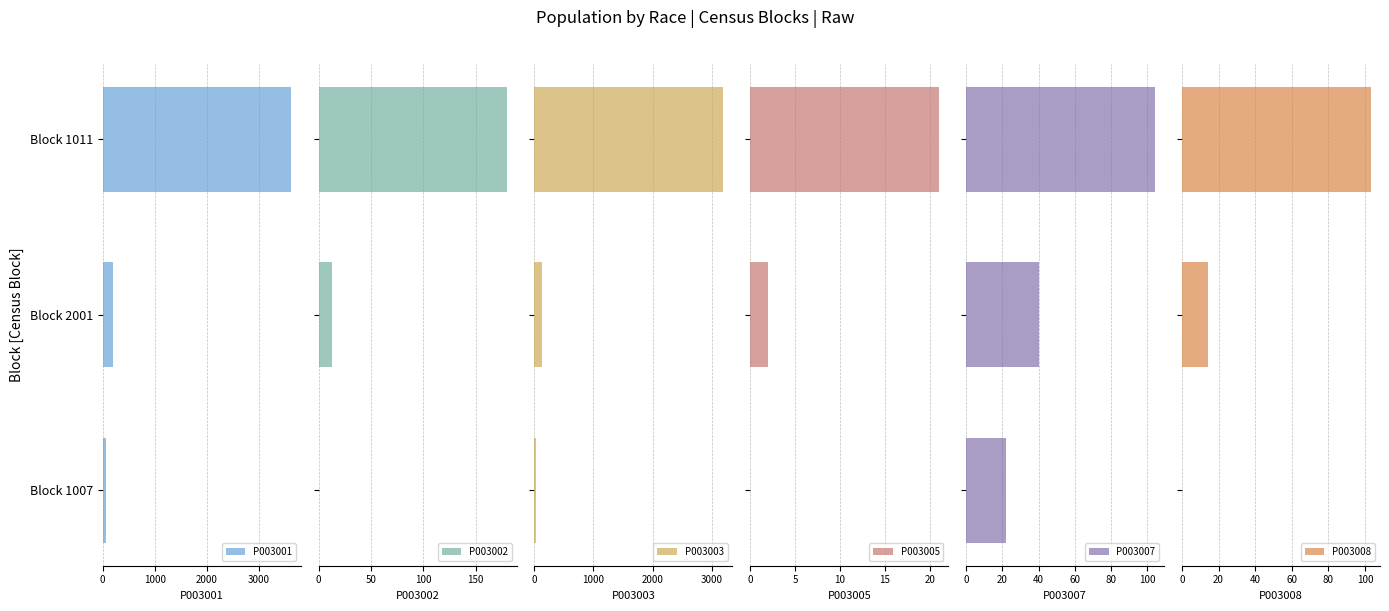

How many values in P003008 are above zero?

2